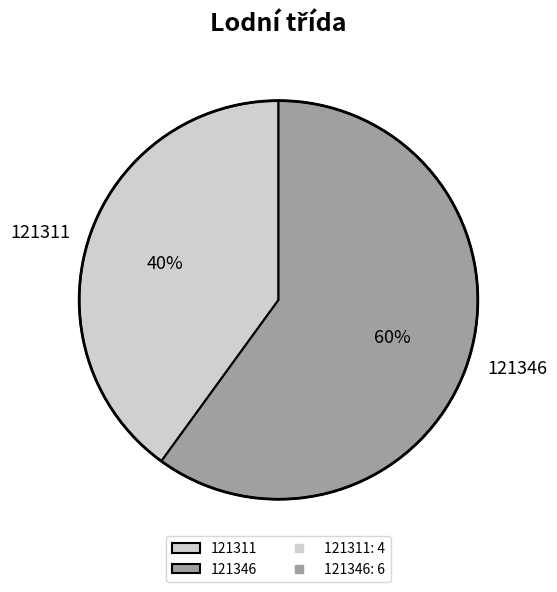

Which has a higher value, 121346 or 121311?

121346